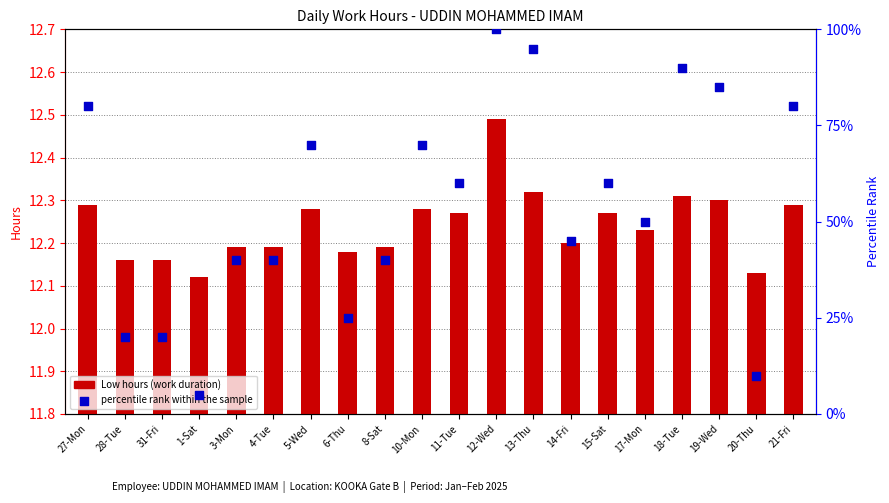

Which series reaches the minimum Y coordinate?

Low hours (work duration)